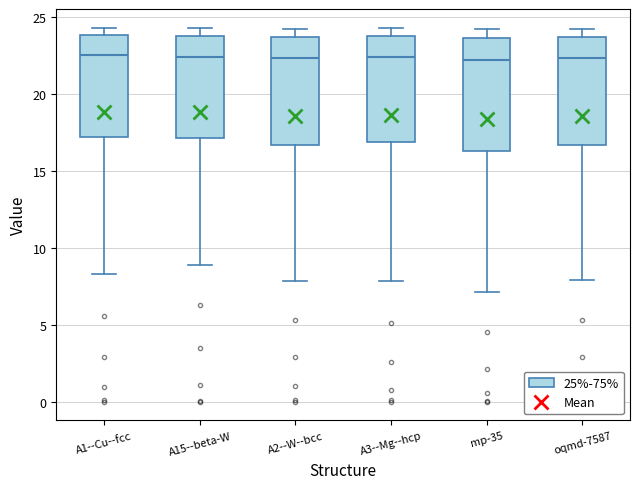

Reading left to right, transcribe this box plot: for each box, give where its median line is, the range the box spans, and where its two whiskers end, as read against the y-axis. The values are not printed on the chart, so give them approximately, as read against the axis.

A1--Cu--fcc: median 22.5, box 17.0 to 24.0, whiskers 8.5 to 24.5
A15--beta-W: median 22.5, box 17.0 to 23.5, whiskers 9.0 to 24.5
A2--W--bcc: median 22.5, box 16.5 to 23.5, whiskers 8.0 to 24.0
A3--Mg--hcp: median 22.5, box 17.0 to 24.0, whiskers 8.0 to 24.5
mp-35: median 22.0, box 16.5 to 23.5, whiskers 7.0 to 24.0
oqmd-7587: median 22.5, box 16.5 to 23.5, whiskers 8.0 to 24.0